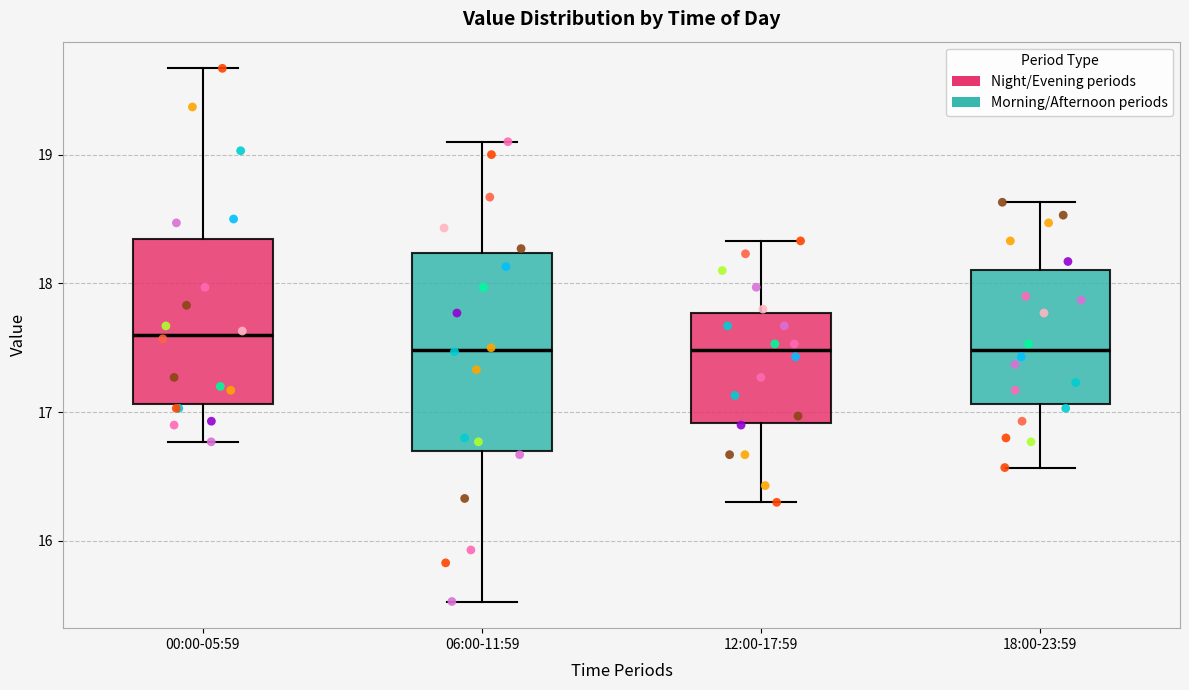

Reading left to right, read every box against the y-axis: the position of its median line, the range the box covers, and the ends of its whiskers. The values are not printed on the chart, so give them approximately, as read against the axis.

00:00-05:59: median 17.6, box 17.1 to 18.3, whiskers 16.8 to 19.7
06:00-11:59: median 17.5, box 16.7 to 18.2, whiskers 15.5 to 19.1
12:00-17:59: median 17.5, box 16.9 to 17.8, whiskers 16.3 to 18.3
18:00-23:59: median 17.5, box 17.1 to 18.1, whiskers 16.6 to 18.6